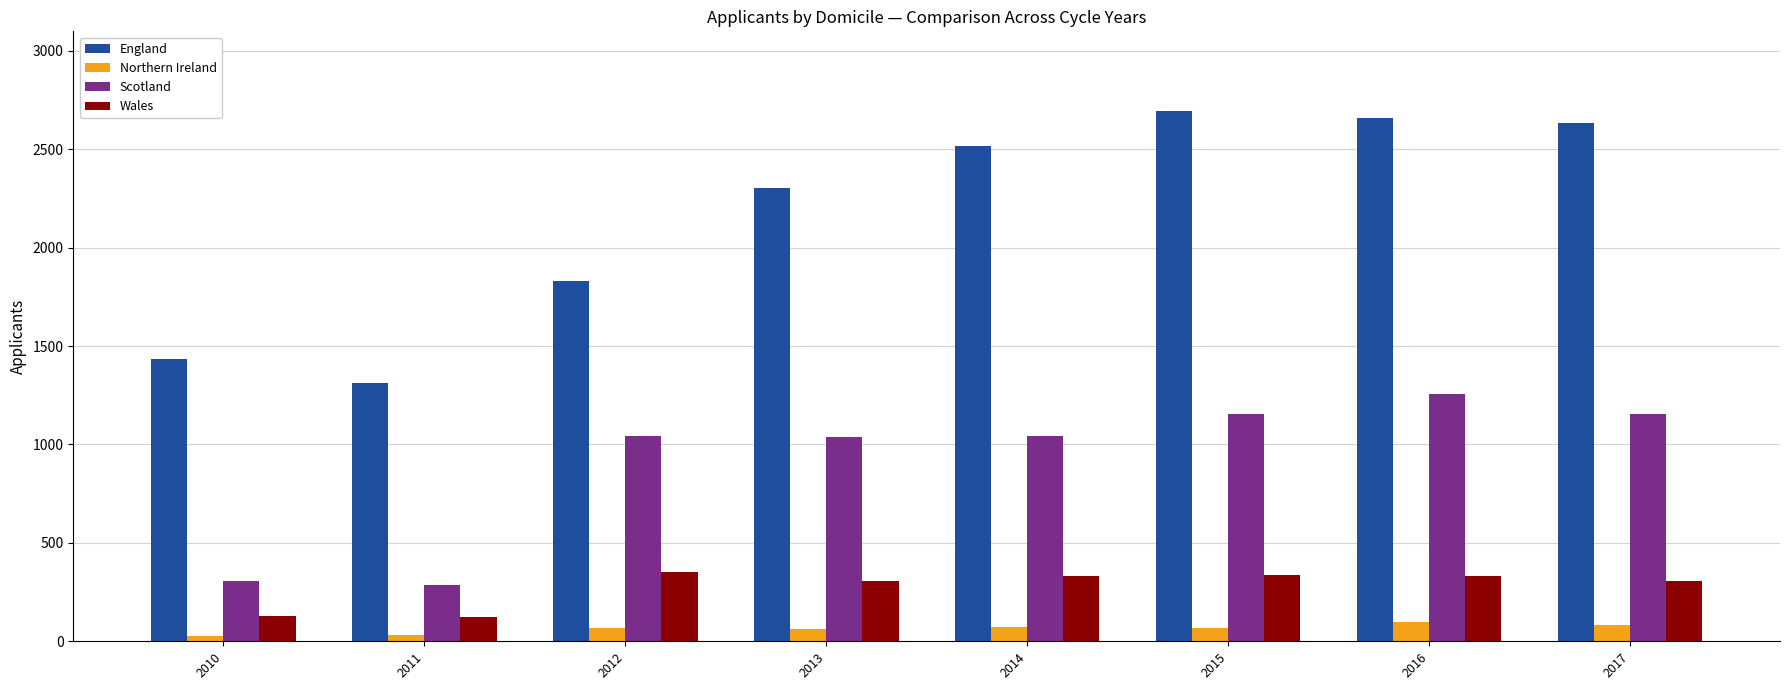

The England series shows 1310 at 2011. True or false?

True